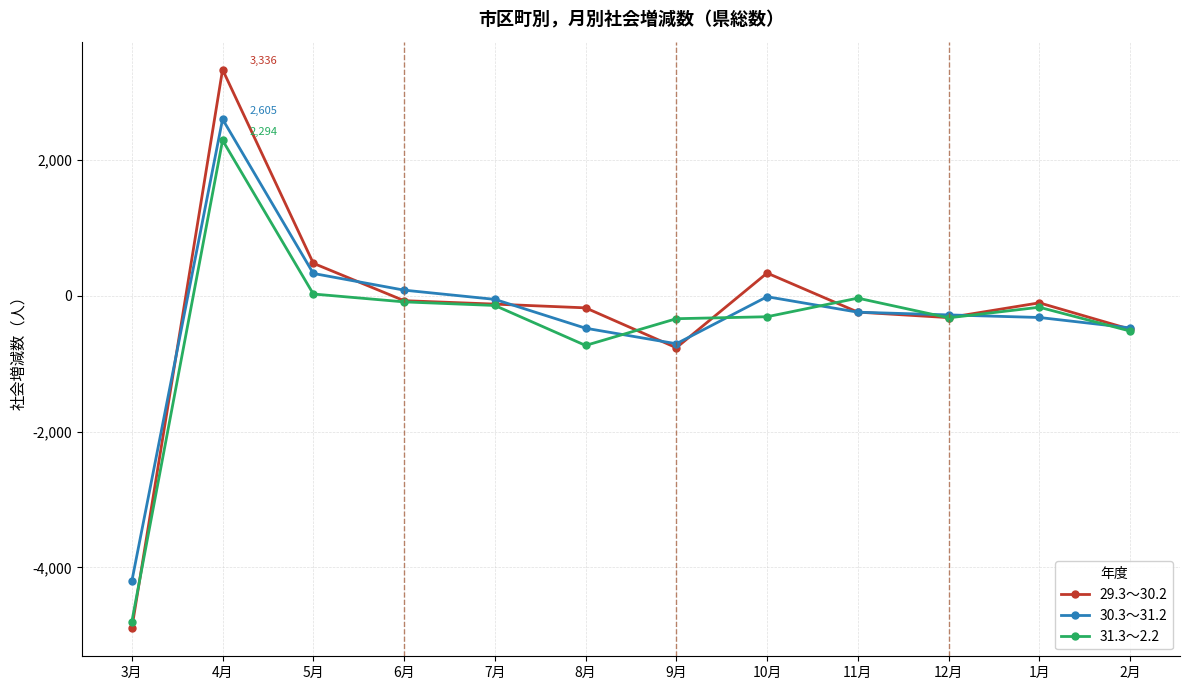

What is the total value across all series at 12月?

-920